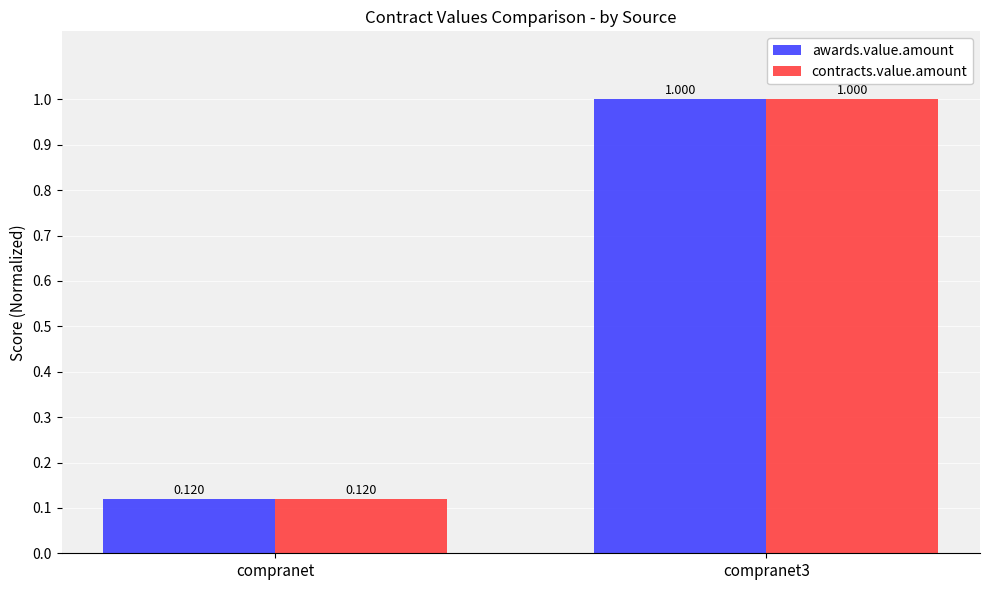

What are all the series names shown in the legend?

awards.value.amount, contracts.value.amount